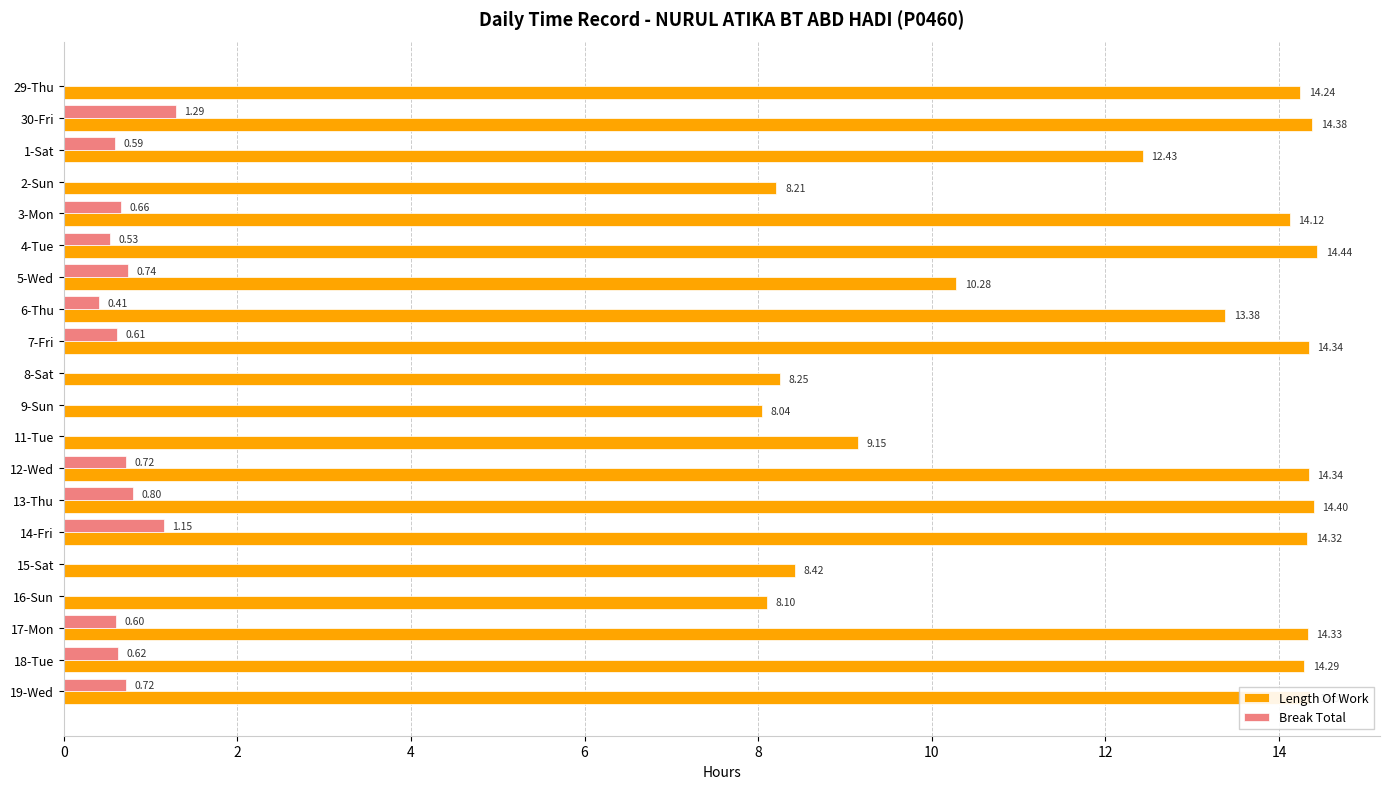

At which category is the sum across all series the highest?

30-Fri